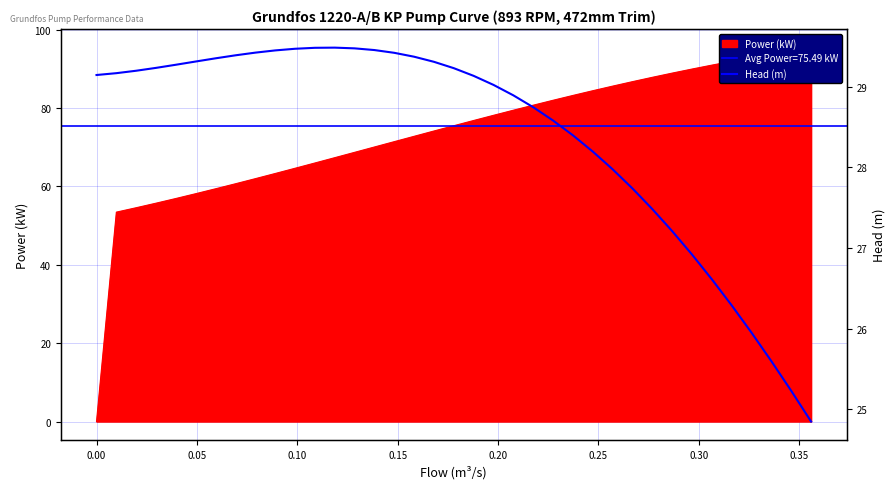

True or false: the data has more than 2 interior local peaks.

False